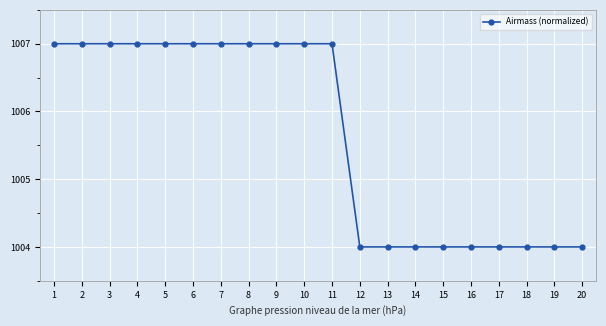

What is the smallest value displayed?

1004